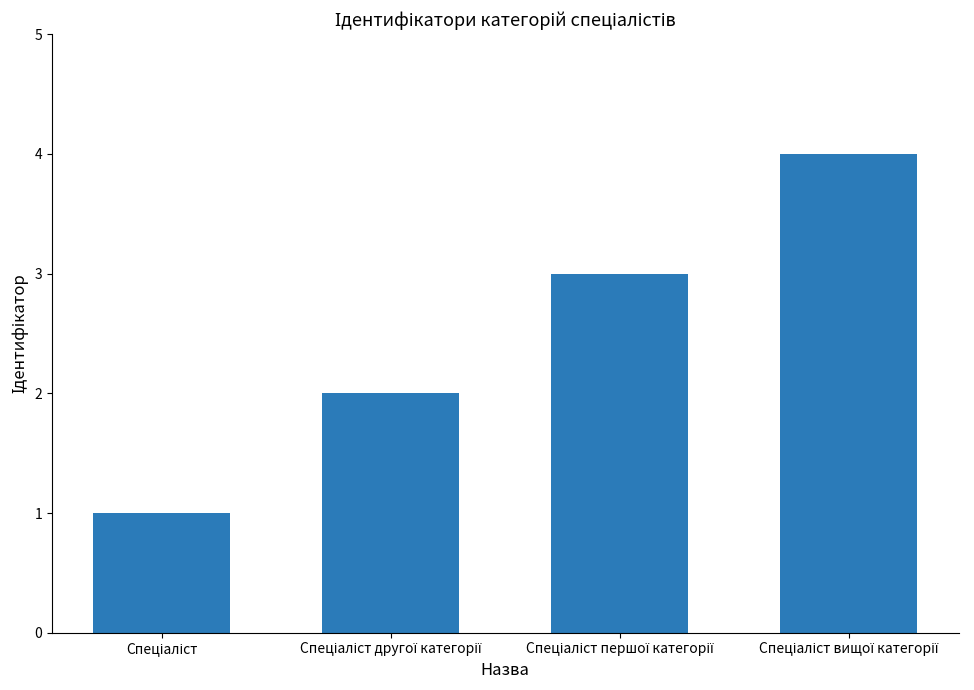

What is the greatest value displayed?

4